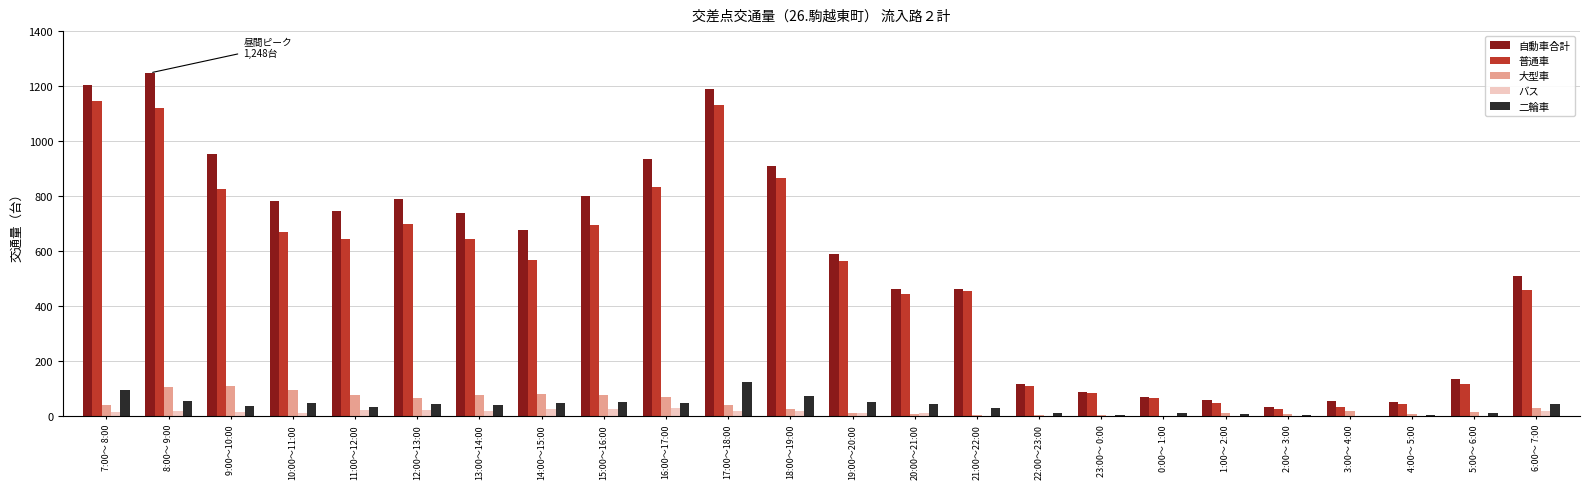

Is the value of 二輪車 at 10:00～11:00 greater than the value of 大型車 at 19:00～20:00?

Yes